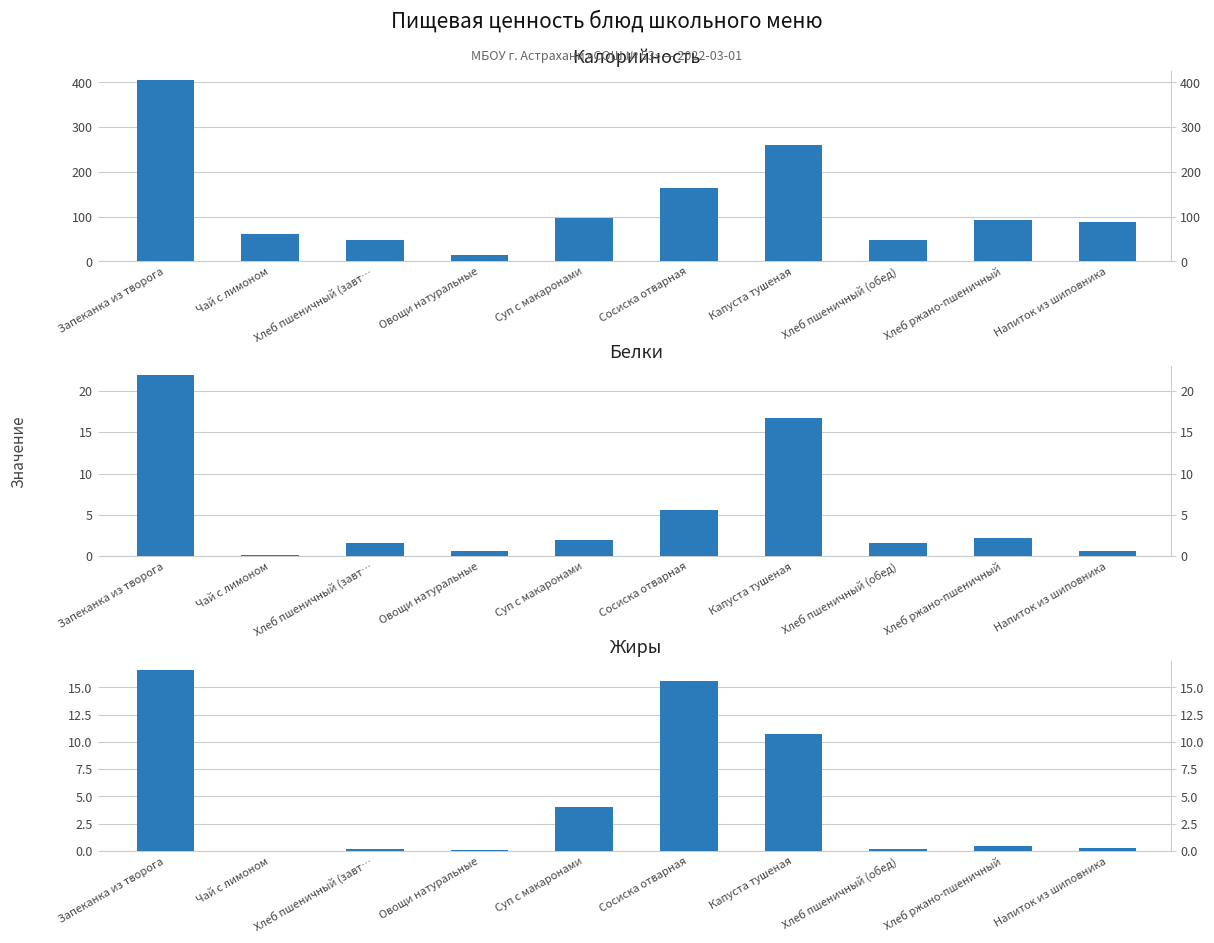

At which label is Белки closest to 11?

Сосиска отварная